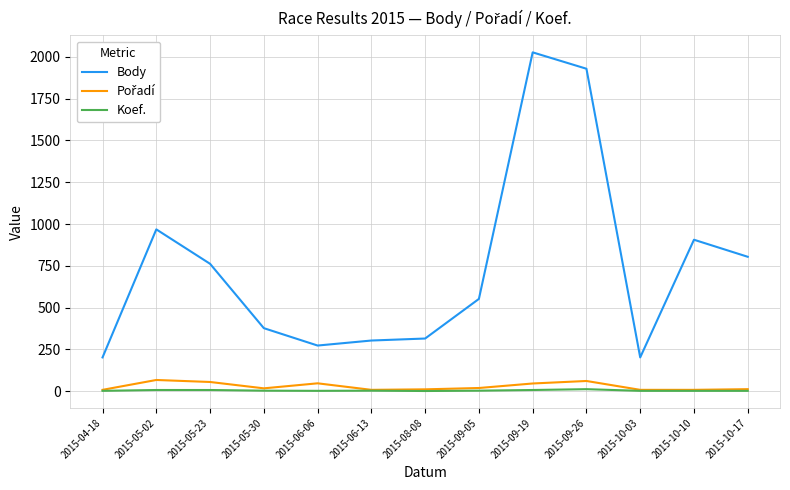

The value of Body at 2015-08-08 is 512. True or false?

False